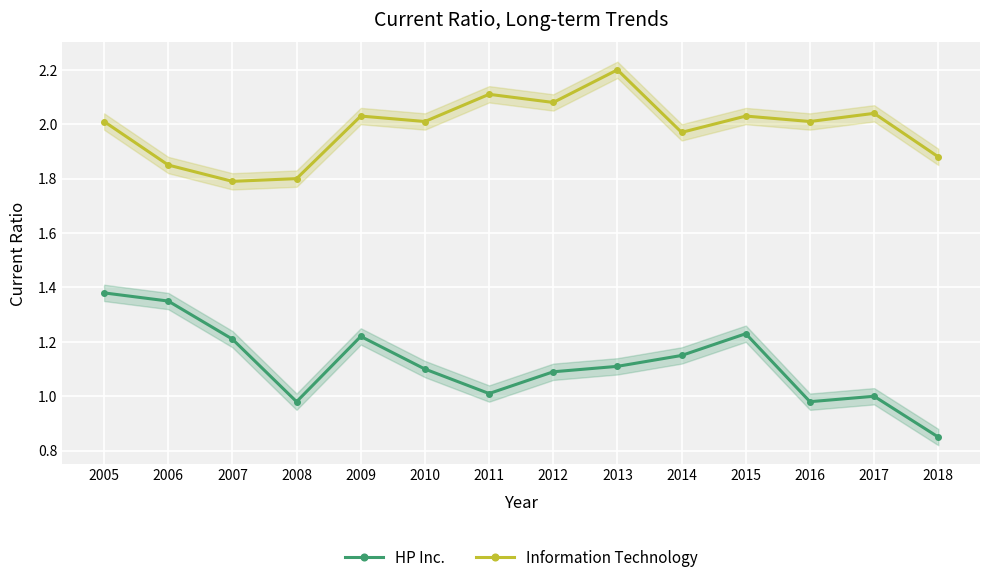

True or false: HP Inc. and Information Technology cross at least once.

False